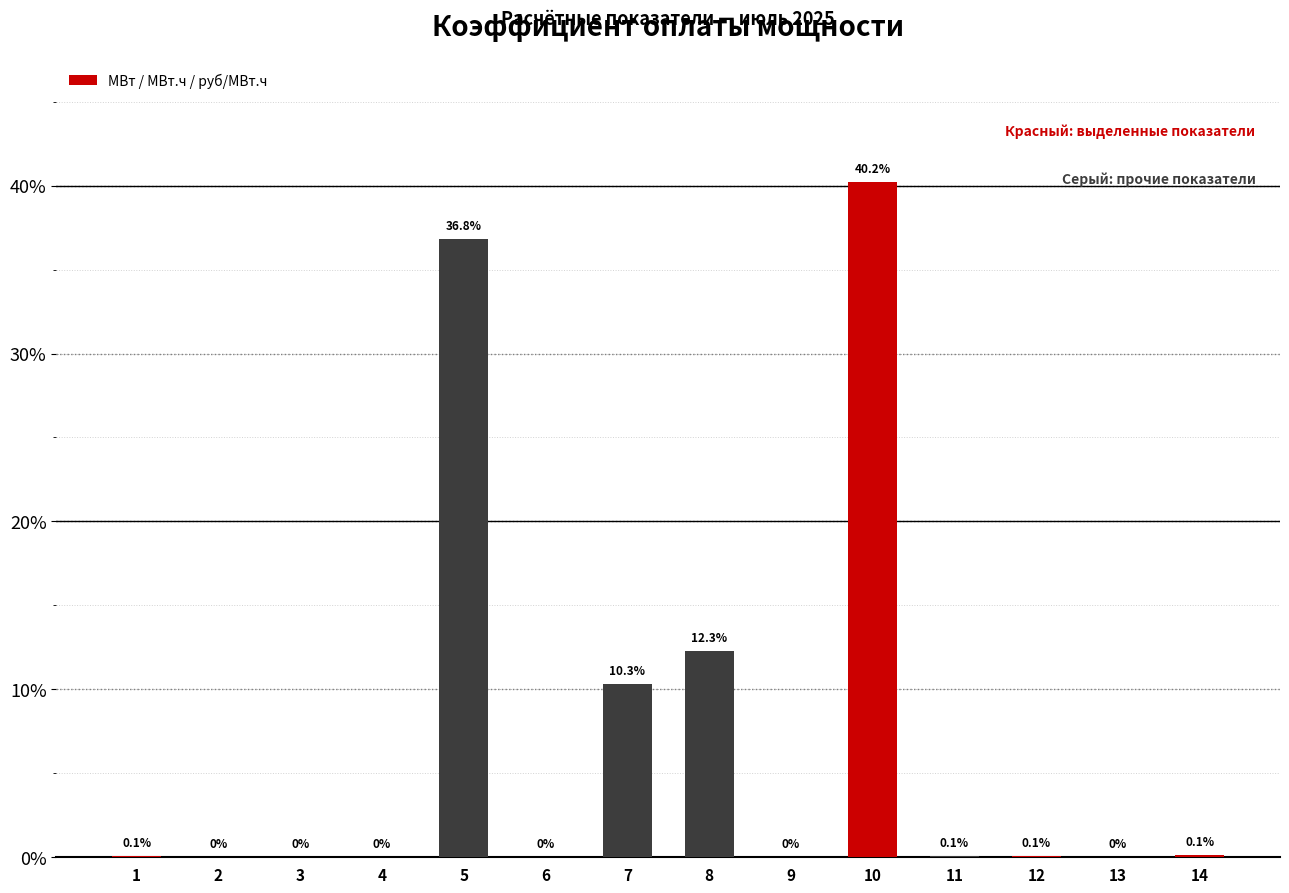

Which has a higher value, 1 or 13?

1